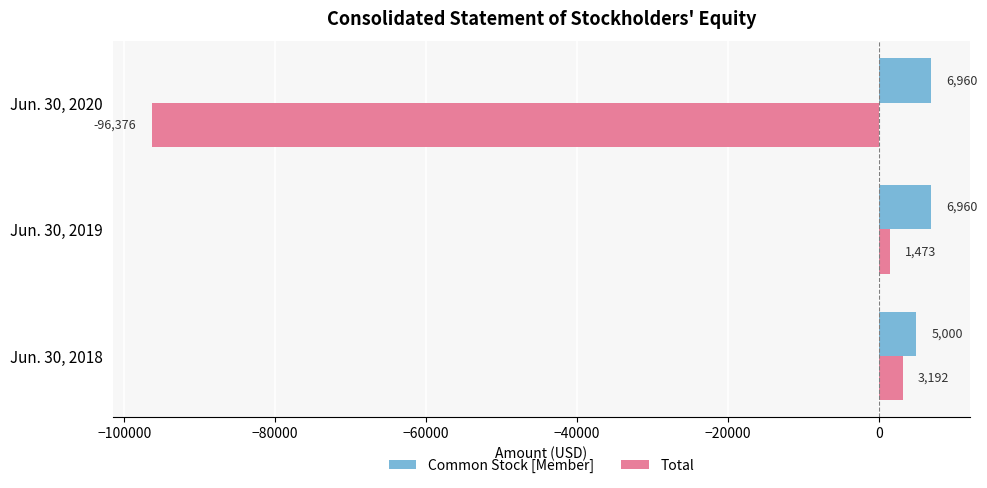

Which category has the lowest value in the Total series?

Jun. 30, 2020